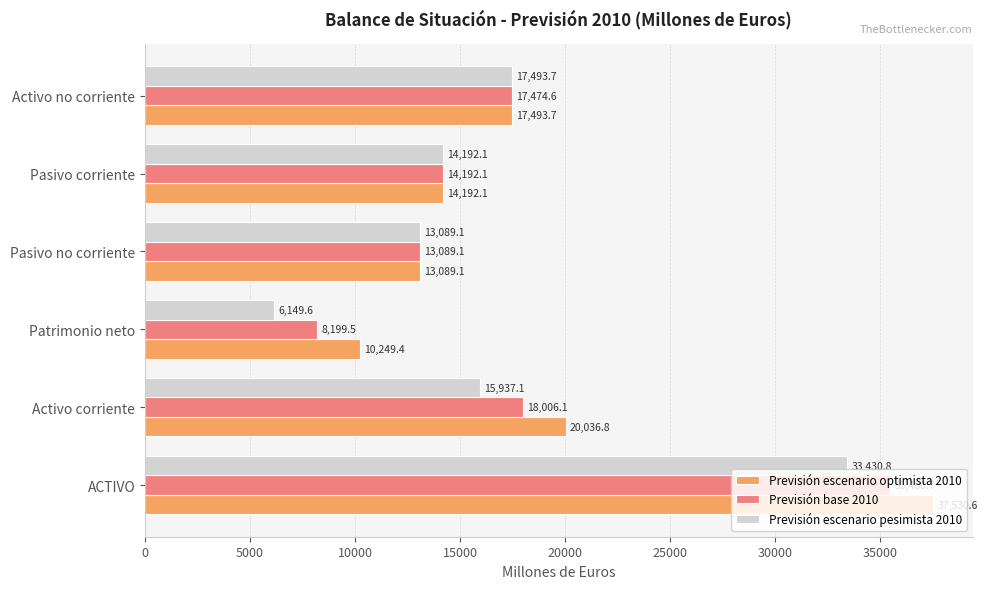

Which label corresponds to the largest value in the chart?

ACTIVO